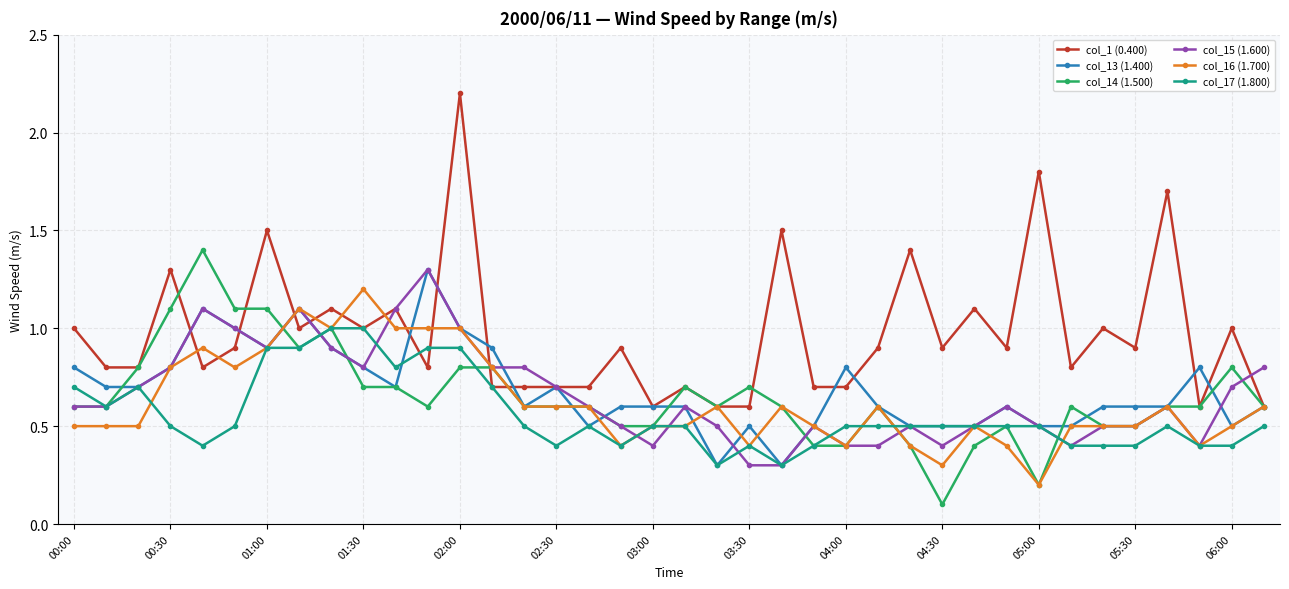

At how many categories does at least one series exceed 0?

38